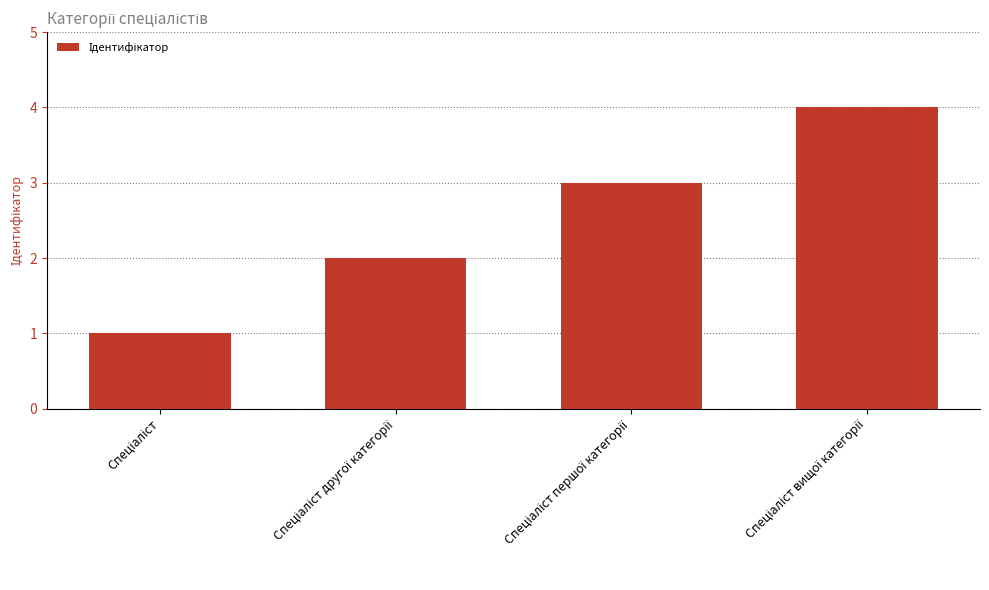

What is the sum of all values?

10